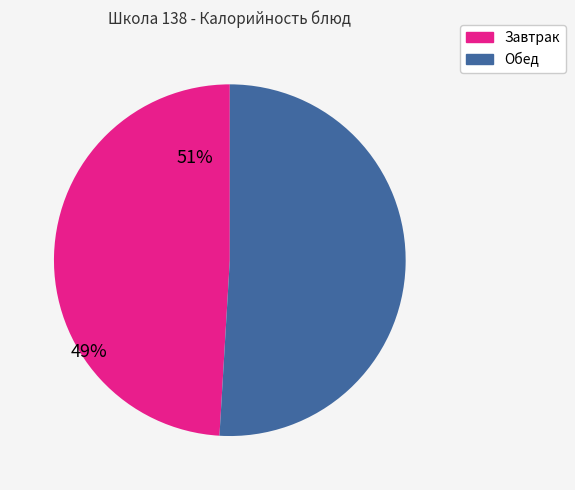

Does any single category account for the majority?

Yes